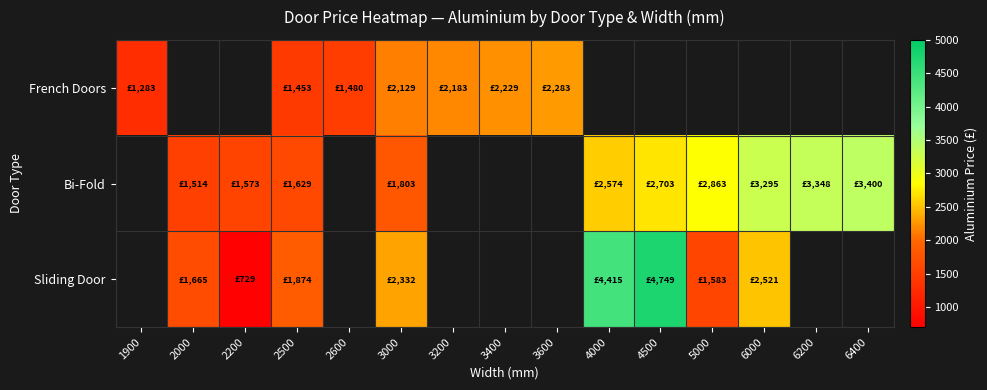

Rank the series by their maximum value, from lowest to highest.

French Doors, Bi-Fold, Sliding Door